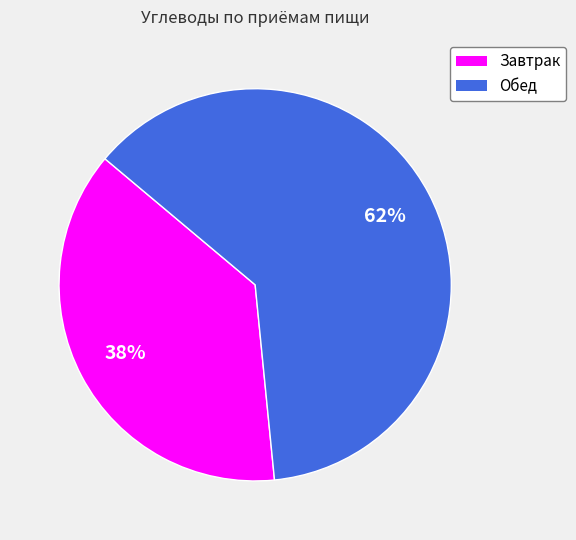

True or false: Обед accounts for 50% of the total.

False